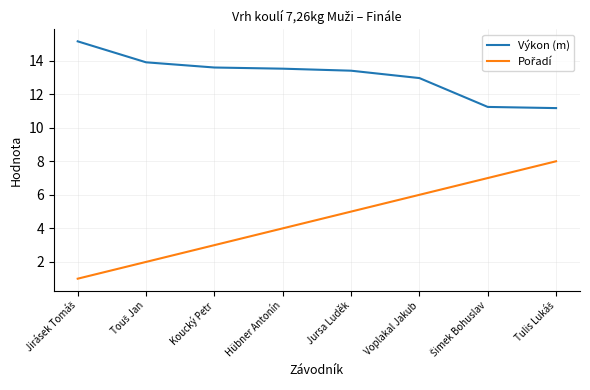

What is the spread (max minus min) of values at Koucký Petr?

10.6